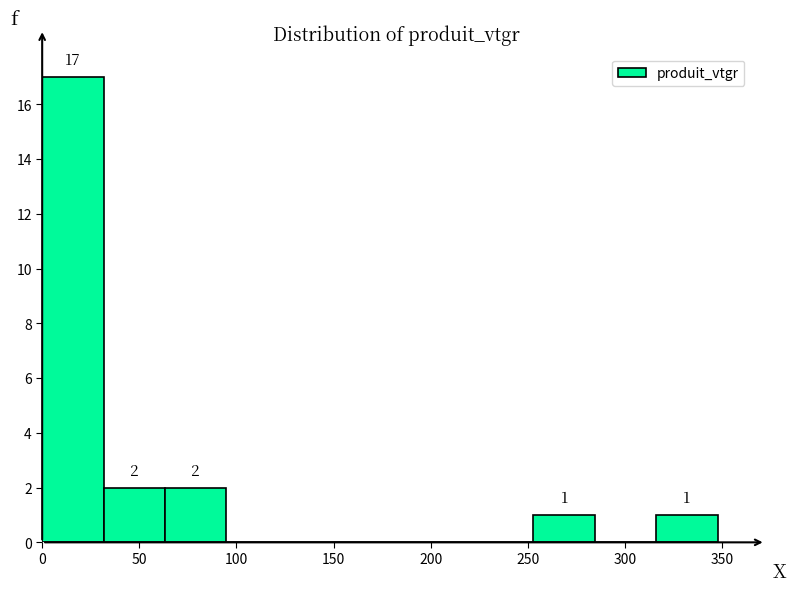

Over which range of the x-axis is the bar tallest?

0 to 30